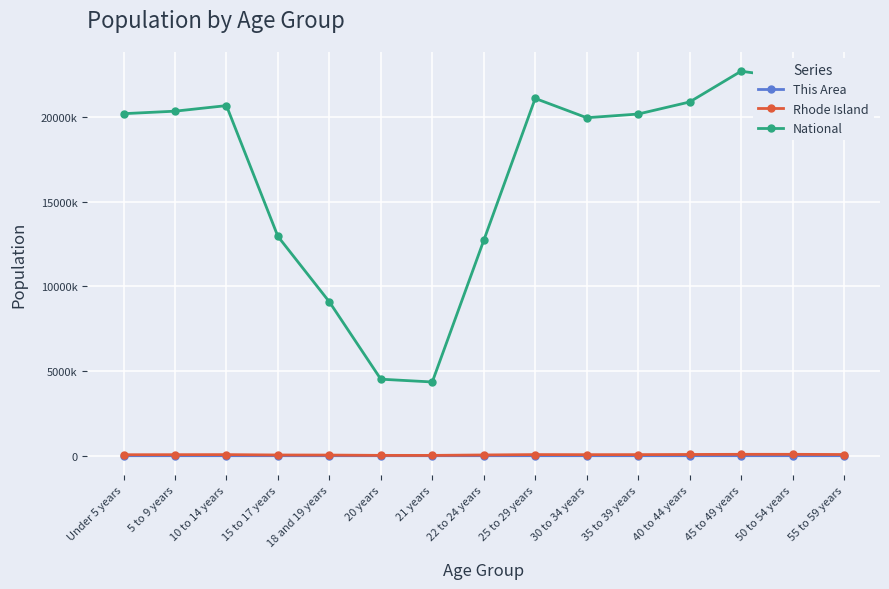

Where is the first local minimum for This Area?

20 years